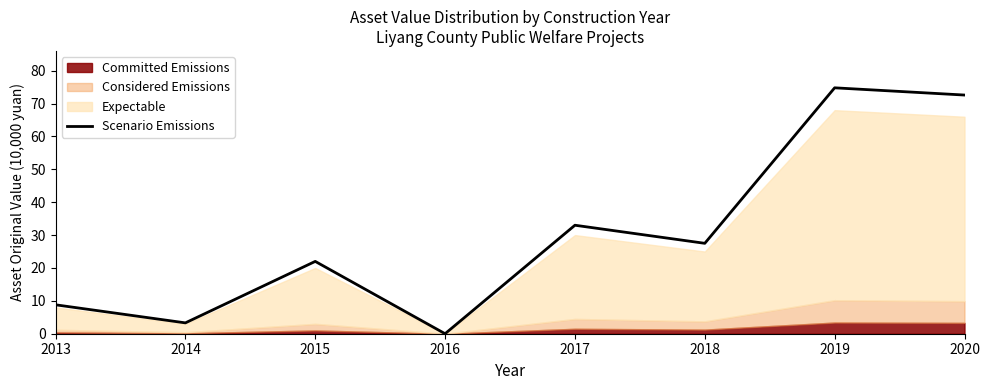

What is the sum of the values at 2020 and 2017?

105.6